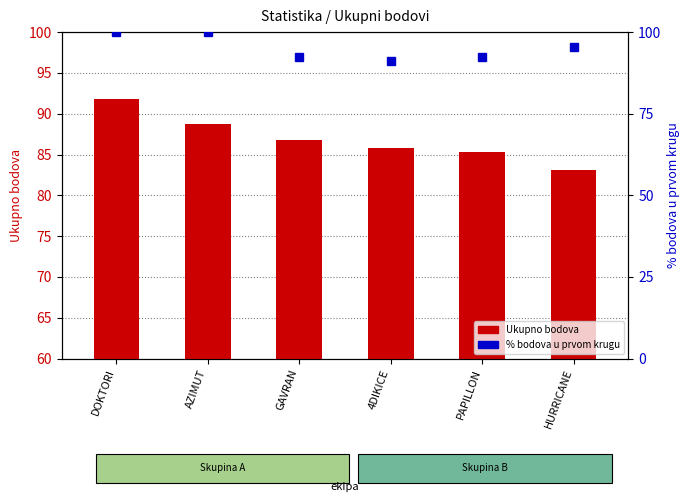

Rank the series by their maximum value, from highest to lowest.

% bodova u prvom krugu, Ukupno bodova